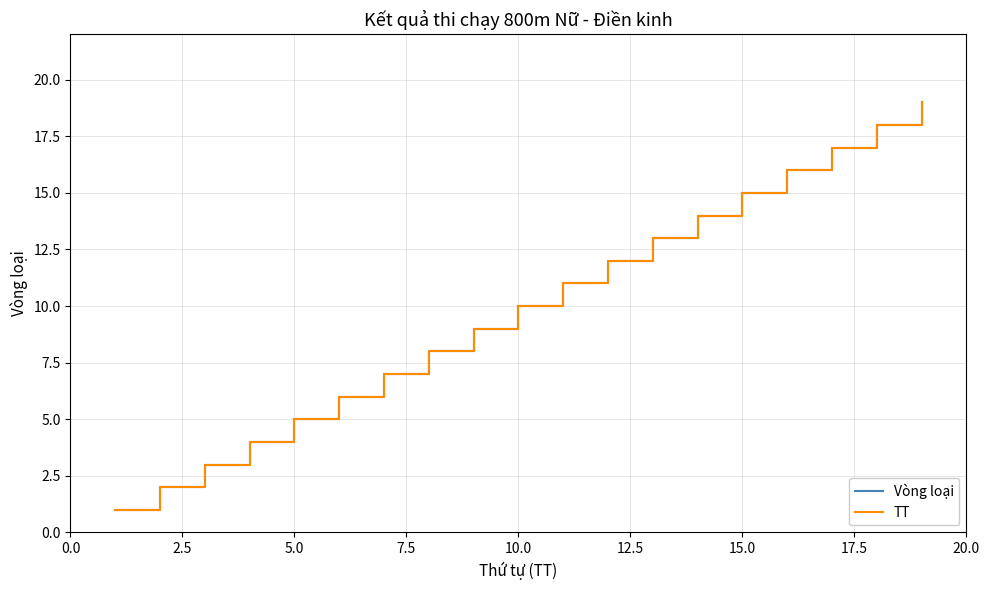

Does the chart display data point markers on the line(s)?

No